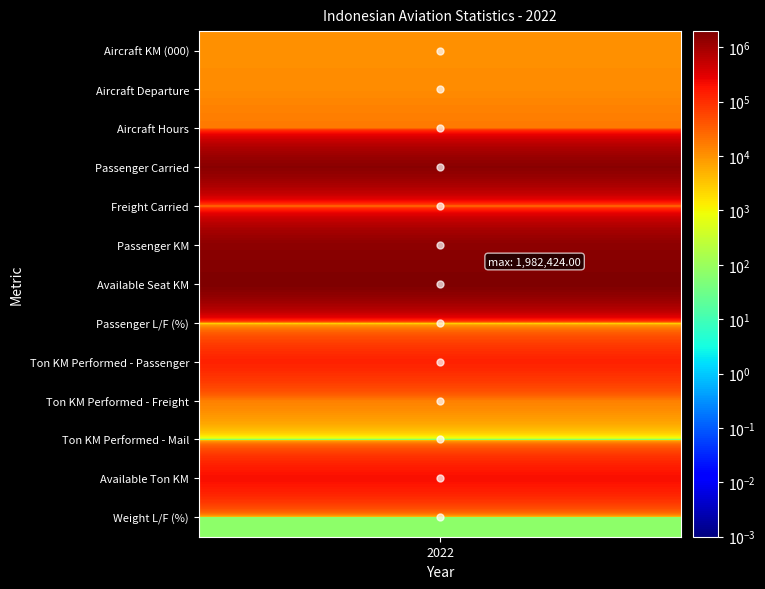

What is the sum of all values?

5469610.2